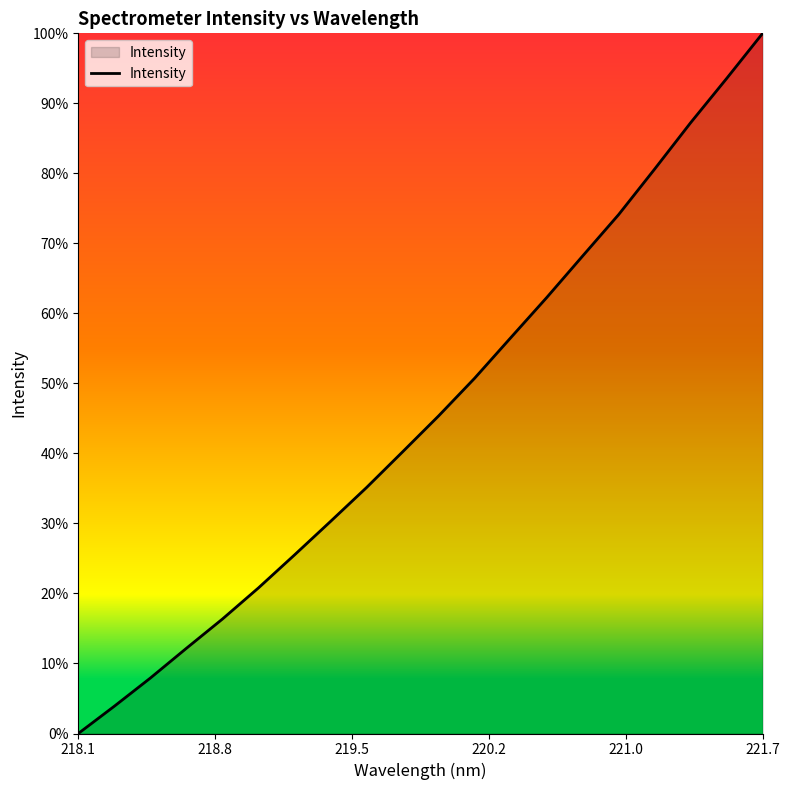

Does the chart display data point markers on the line(s)?

No